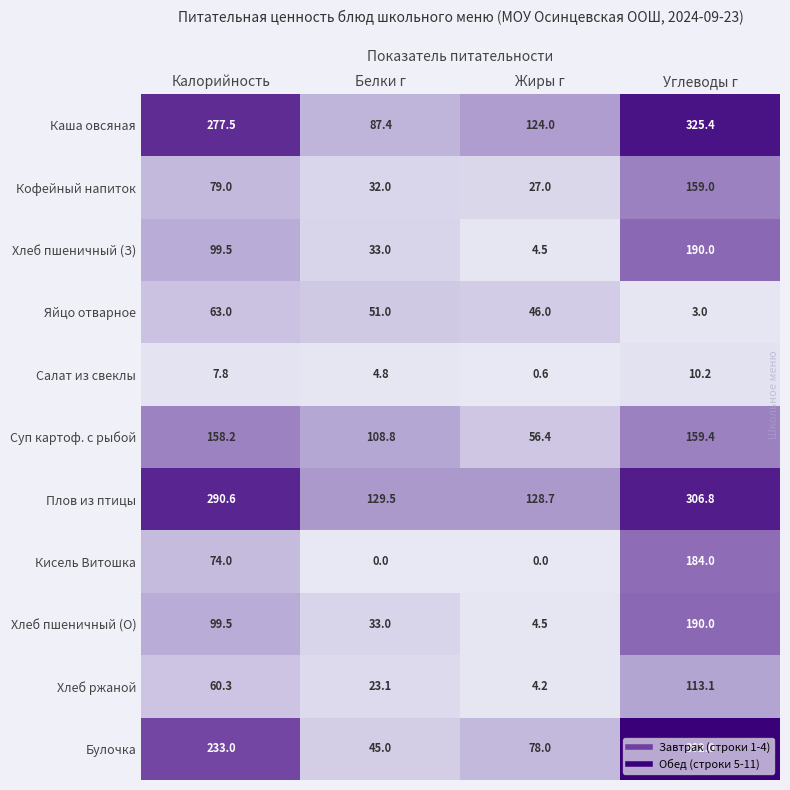

True or false: Суп картоф. с рыбой has a value of 54.6 at Белки г.

False